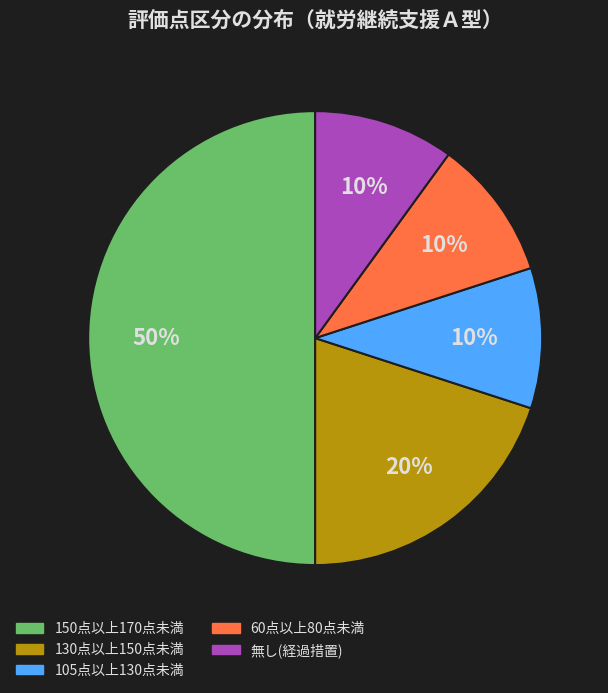

To the nearest percent, what is the average slice percentage?

20%